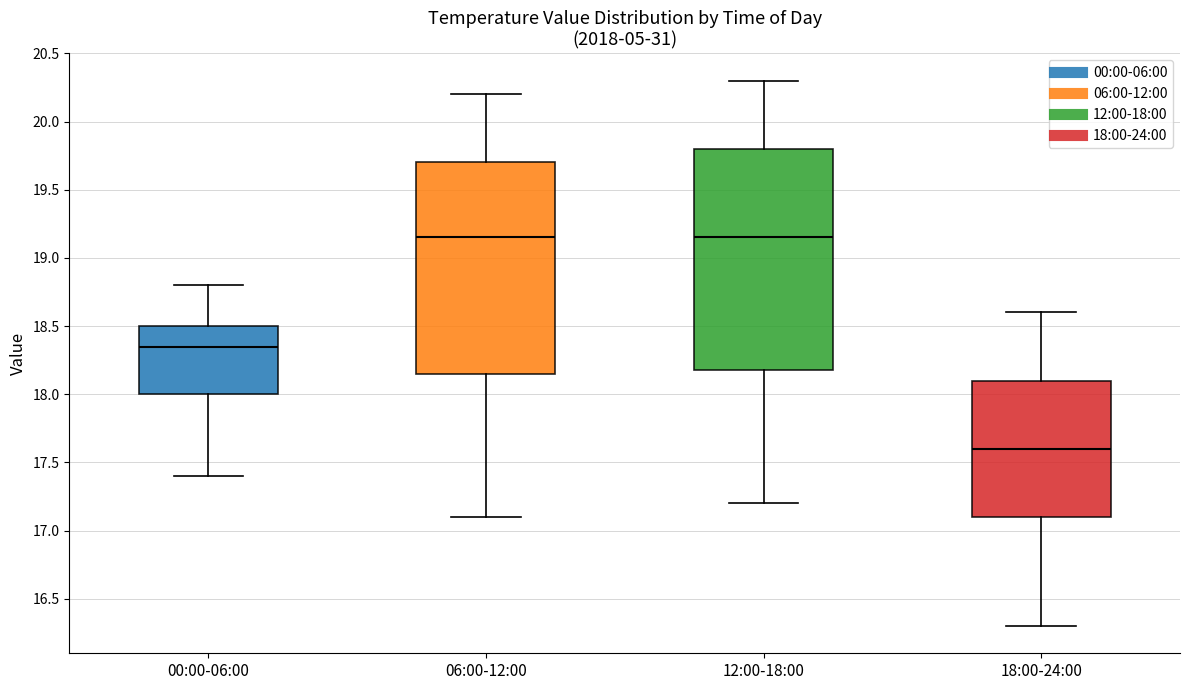

Which box is the tallest, from its lower edge to its upper edge?

12:00-18:00